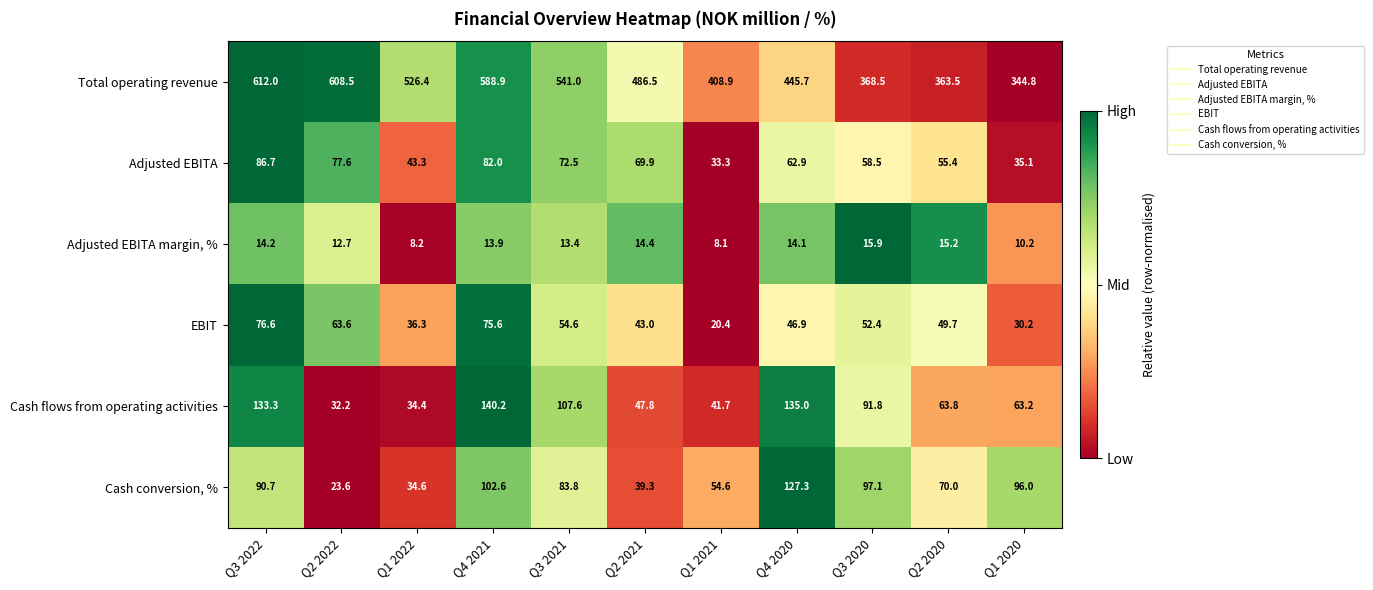

Which series has the largest total across all categories?

Total operating revenue